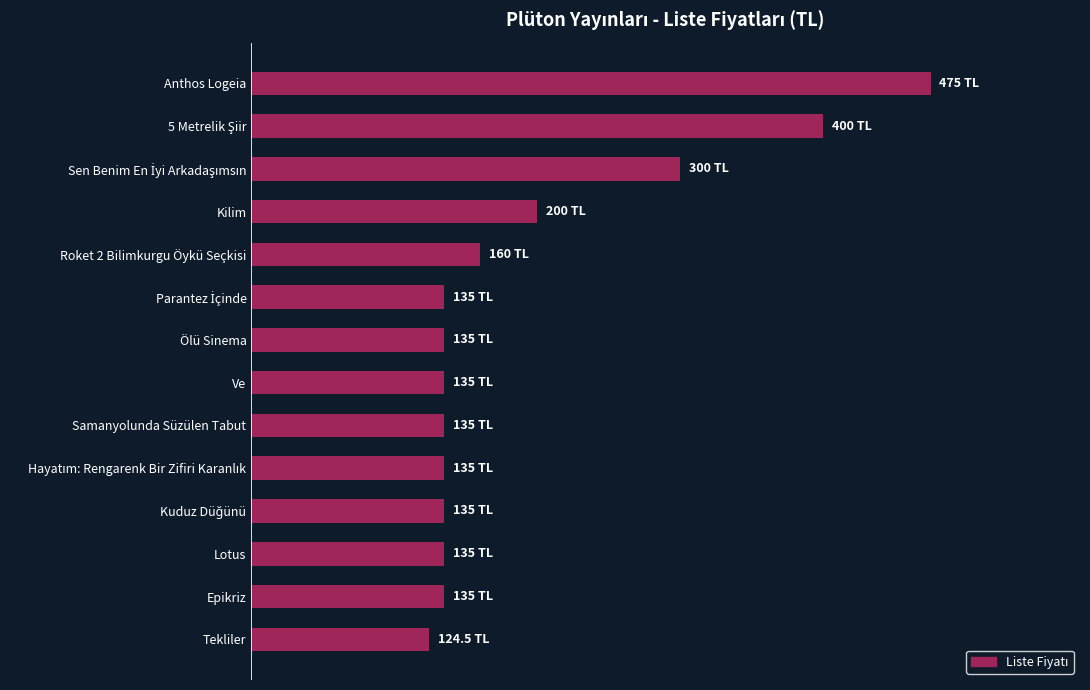

What is the greatest value displayed?

475.0